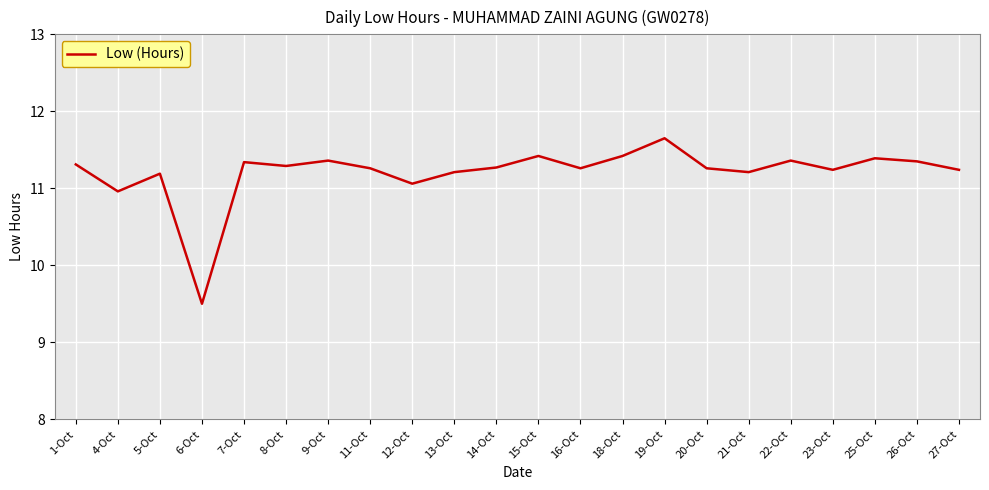

What is the greatest value displayed?

11.7